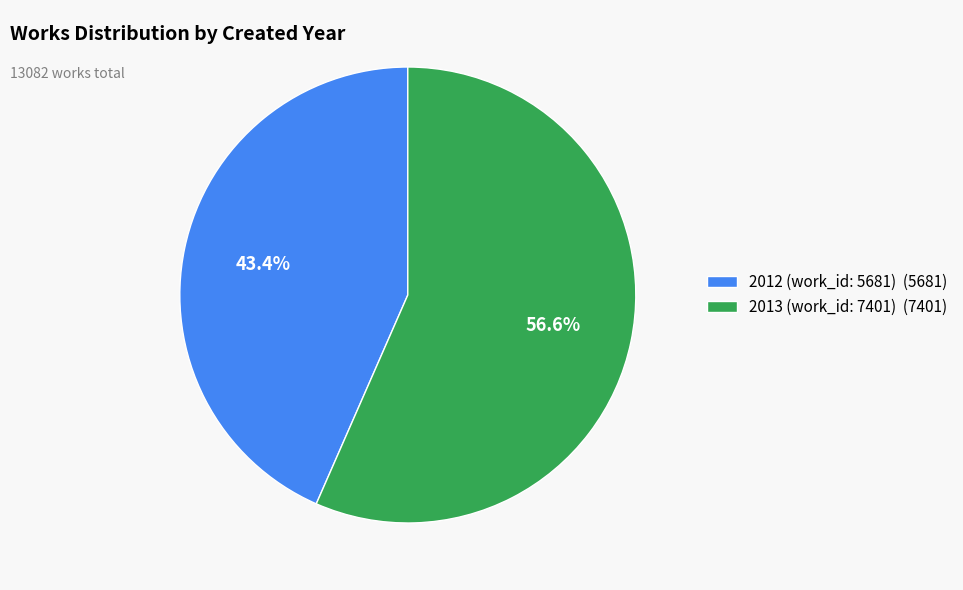

Is it true that 2012 (work_id: 5681) is 58% of the pie?

False